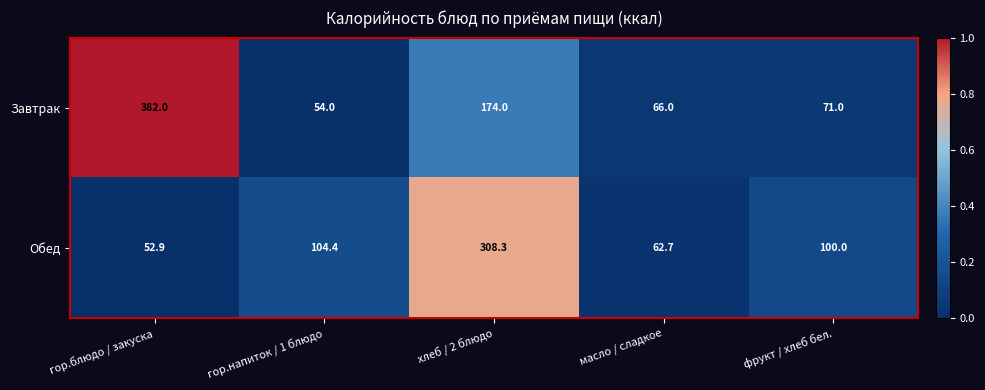

The Обед series shows 23.0 at гор.напиток / 1 блюдо. True or false?

False